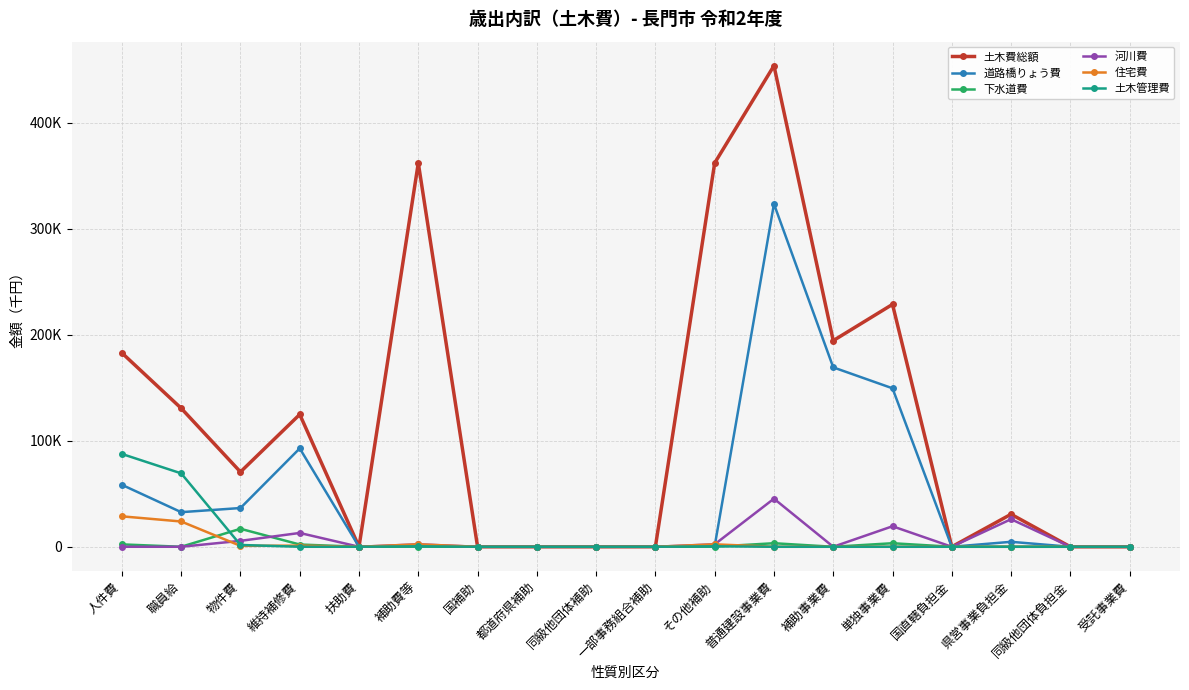

At which category does the chart reach its minimum across all series?

扶助費